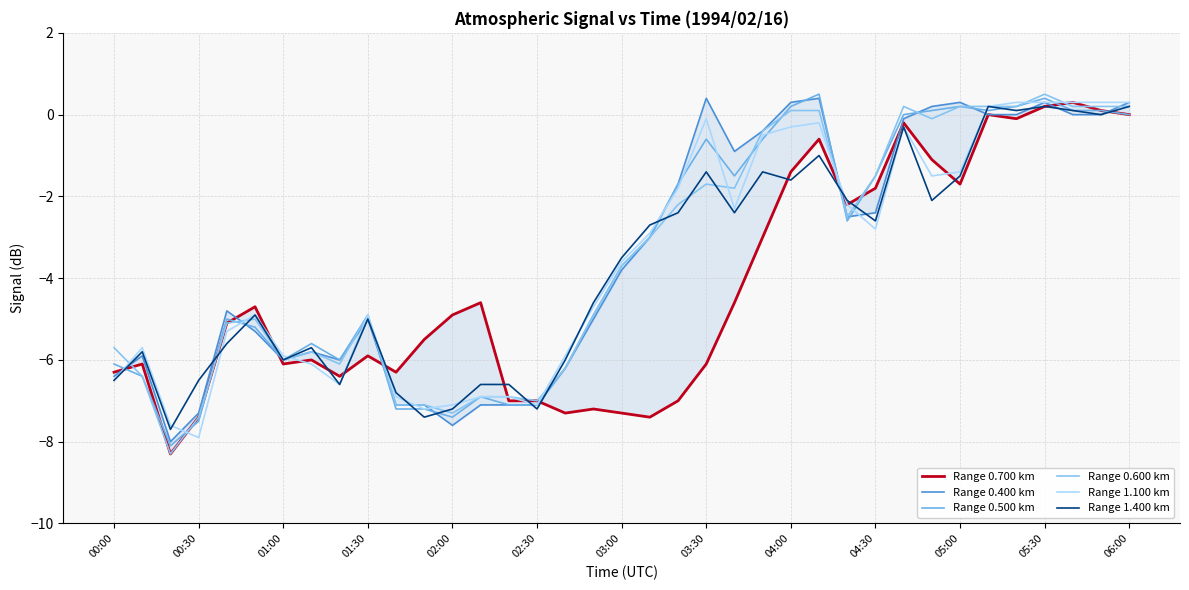

Between which two adjacent categories do Range 1.100 km and Range 0.600 km first intersect?

00:00 and 00:30